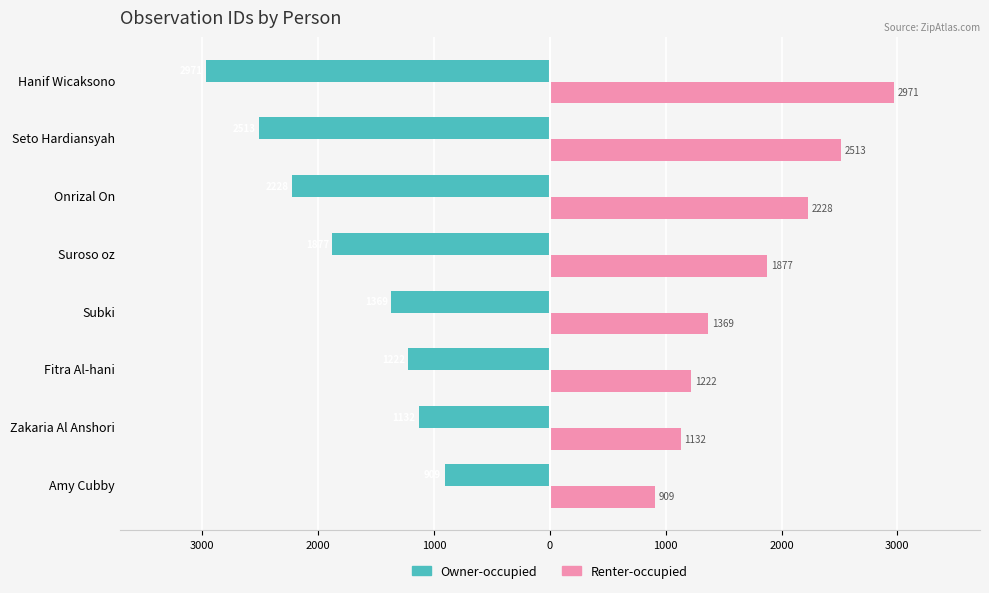

What is the average value of the Owner-occupied series?

-1778